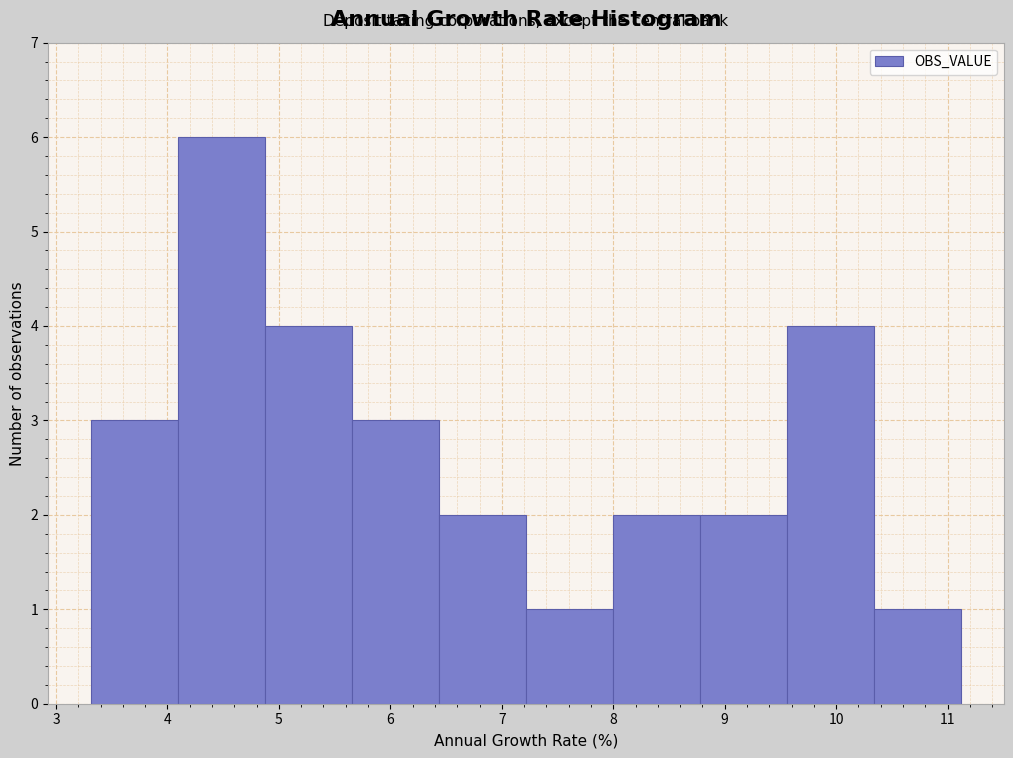

What is the height of the bar covering 7.2 to 8.0 on the x-axis? Neither the bar edges nor the heights are printed on the chart, so give them approximately, as read against the axes.

1